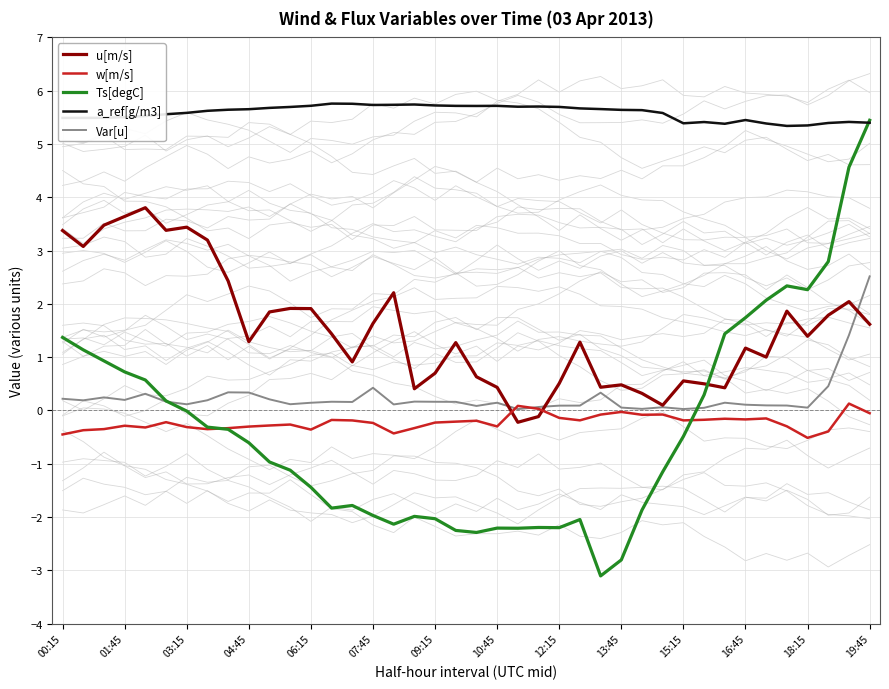

The value of w[m/s] at 01:45 is -0.3. True or false?

True